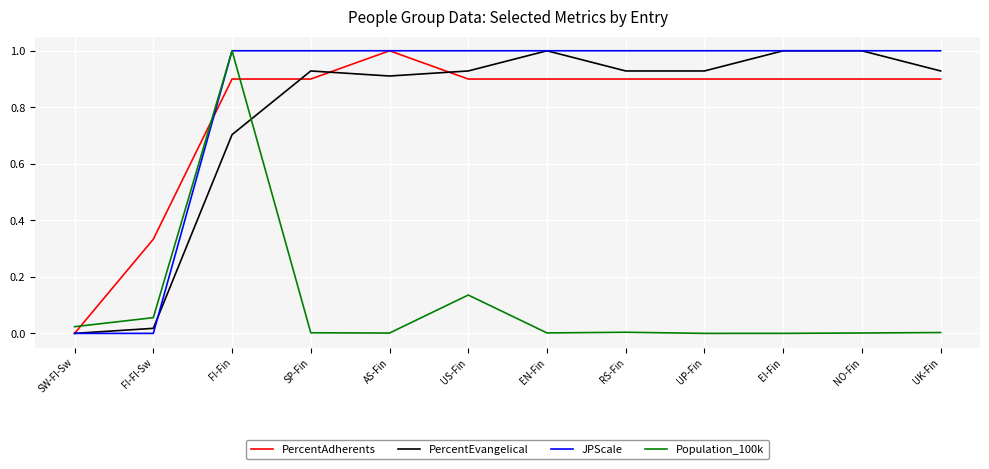

At how many categories does at least one series exceed 0?

12